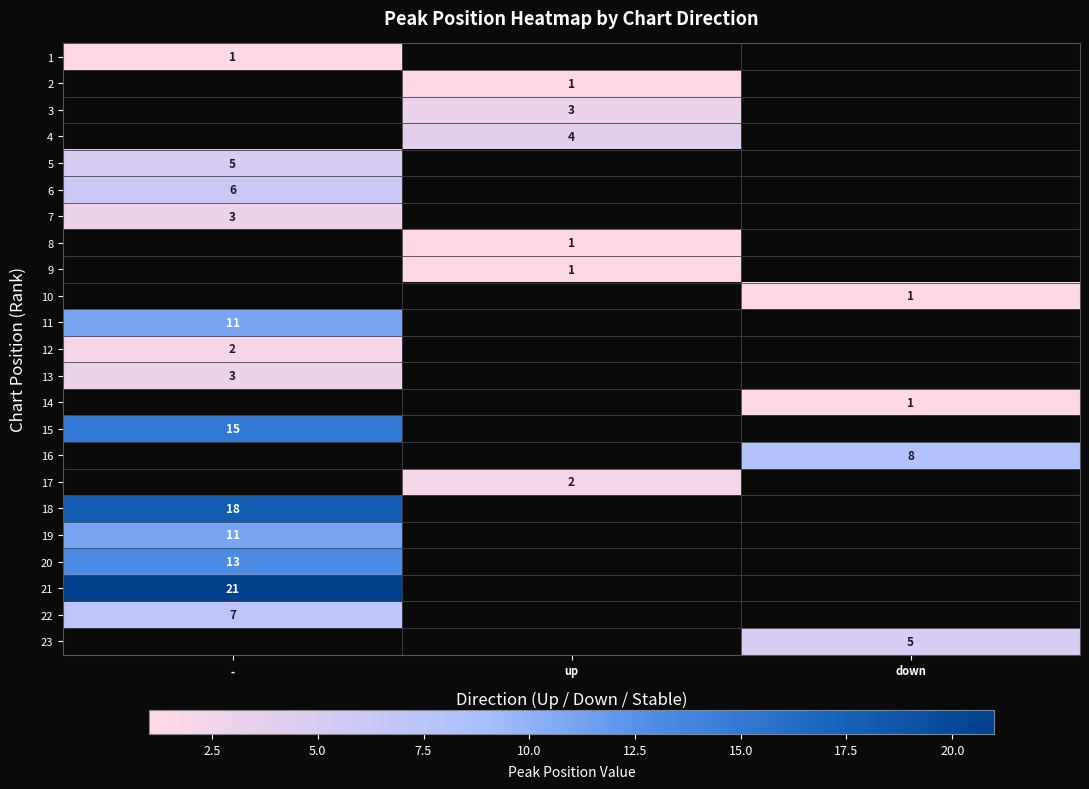

Is the value of 11 at - greater than the value of 7 at -?

Yes